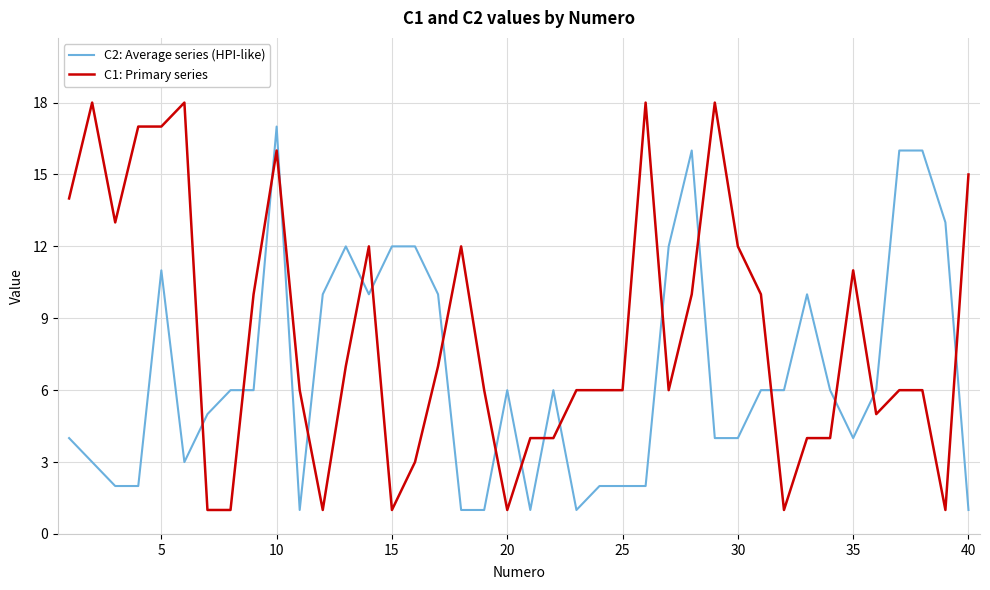

True or false: C1: Primary series and C2: Average series (HPI-like) cross at least once.

True